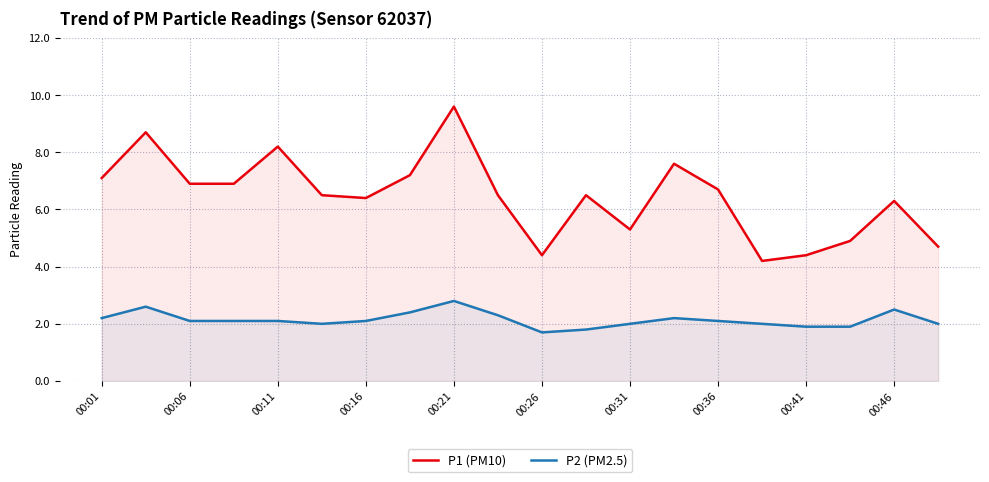

What is the difference between the second highest and minimum values in the P2 (PM2.5) series?

0.9